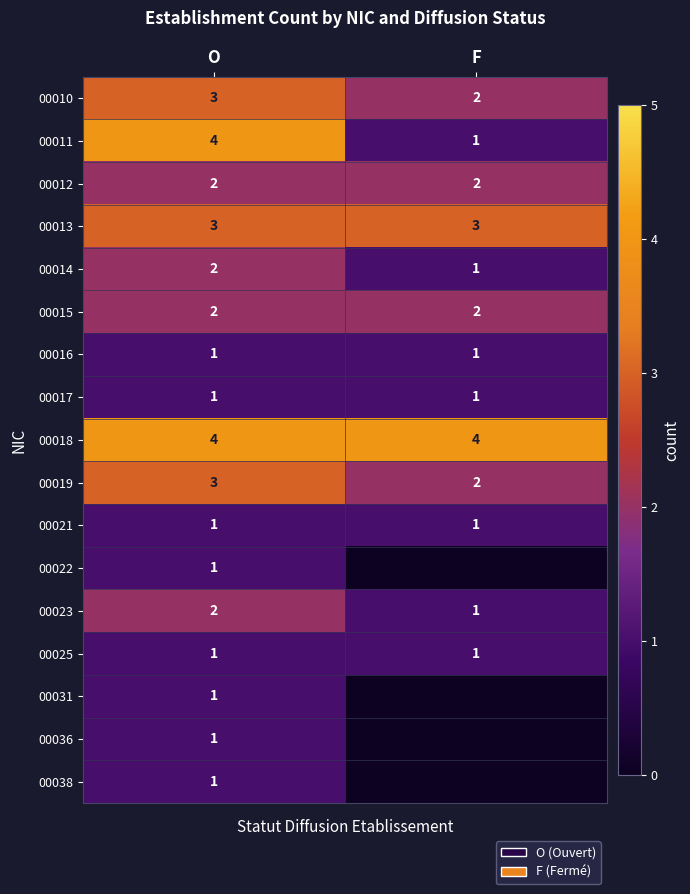

What is the greatest value displayed?

4.0